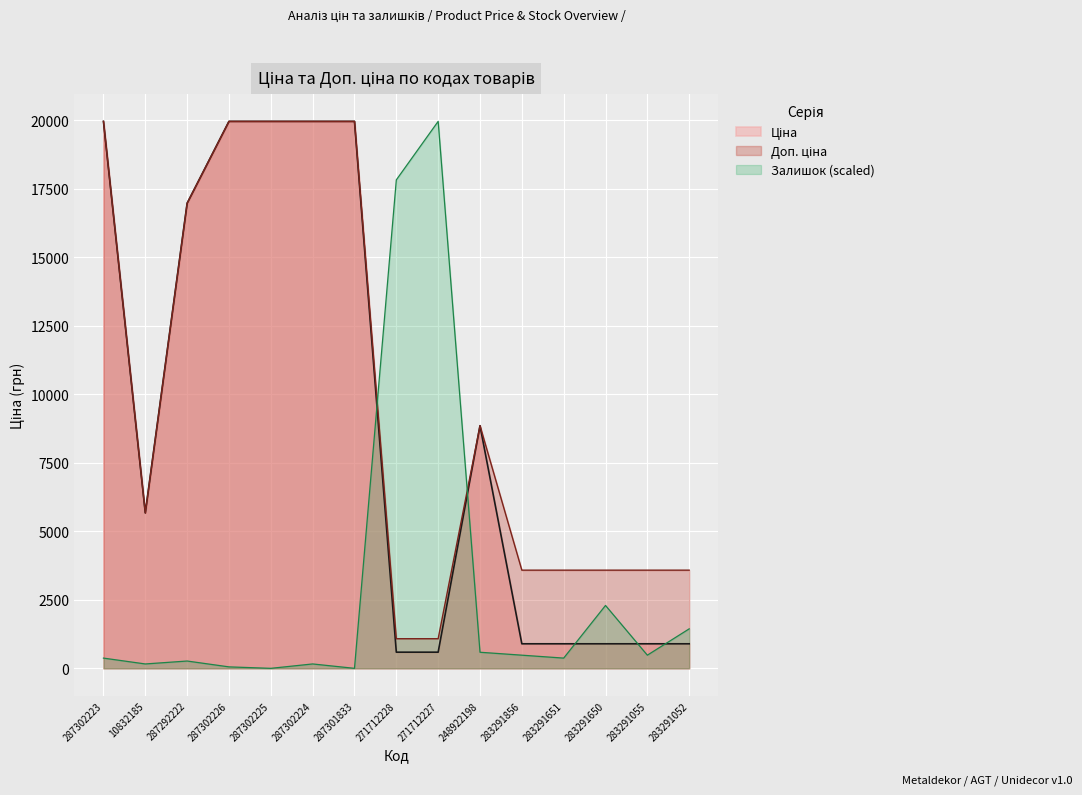

What is the approximate value of Залишок at 287302226?

53.4